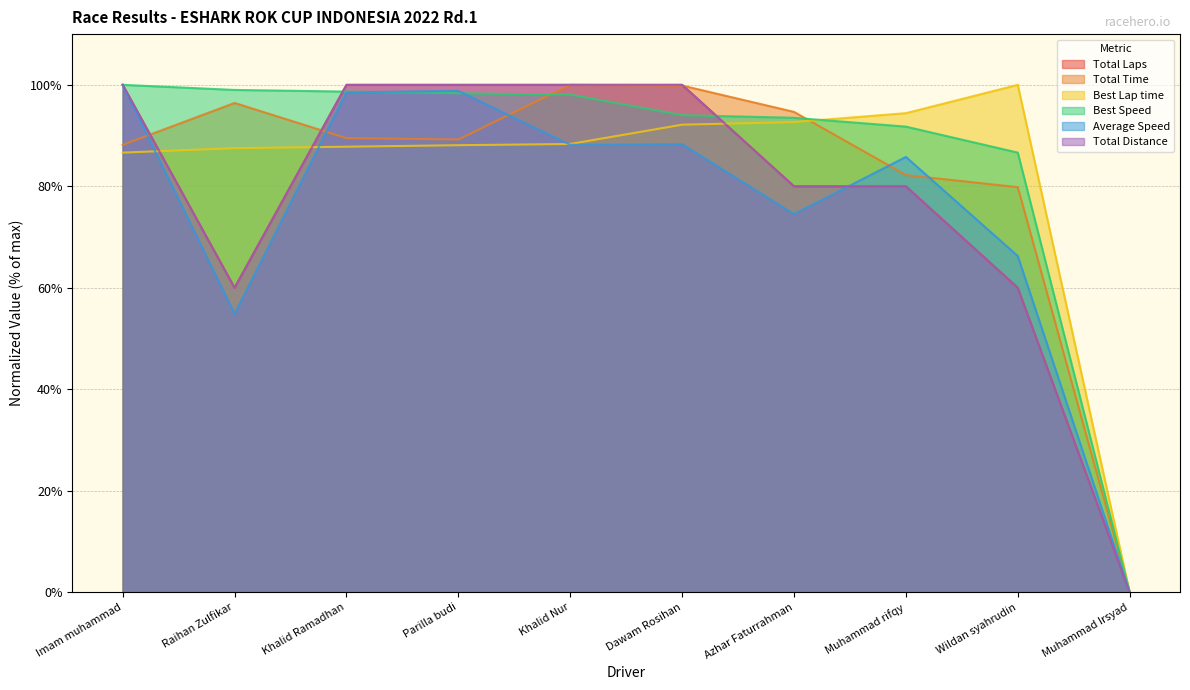

Reading left to right, list all the values displayed in this chart.

Total Laps: 100.0	60.0	100.0	100.0	100.0	100.0	80.0	80.0	60.0	0.0
Total Time: 88.2	96.4	89.5	89.2	100.0	99.9	94.7	82.2	79.8	0.0
Best Lap time: 86.6	87.5	87.8	88.1	88.3	92.1	92.7	94.4	100.0	0.0
Best Speed: 100.0	99.0	98.7	98.3	98.1	94.0	93.5	91.8	86.6	0.0
Average Speed: 100.0	54.9	98.5	98.8	88.2	88.3	74.5	85.8	66.3	0.0
Total Distance: 100.0	60.0	100.0	100.0	100.0	100.0	80.0	80.0	60.0	0.0